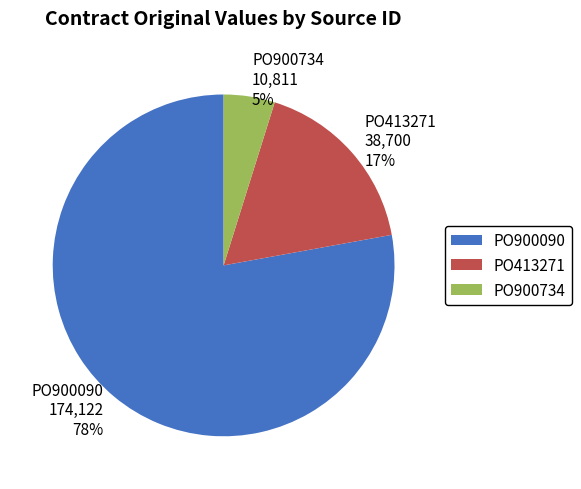

What percentage is the PO900734 slice, to the nearest percent?

5%